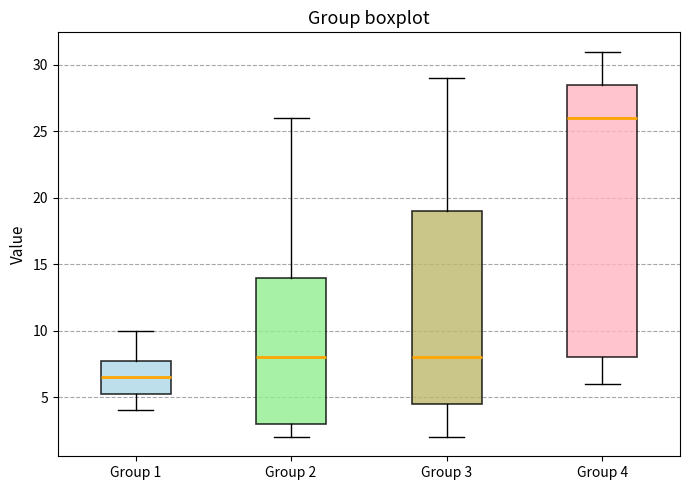

Where is the upper edge of the box for Group 2 on the y-axis? The values are not printed on the chart, so give them approximately, as read against the axis.

14.0